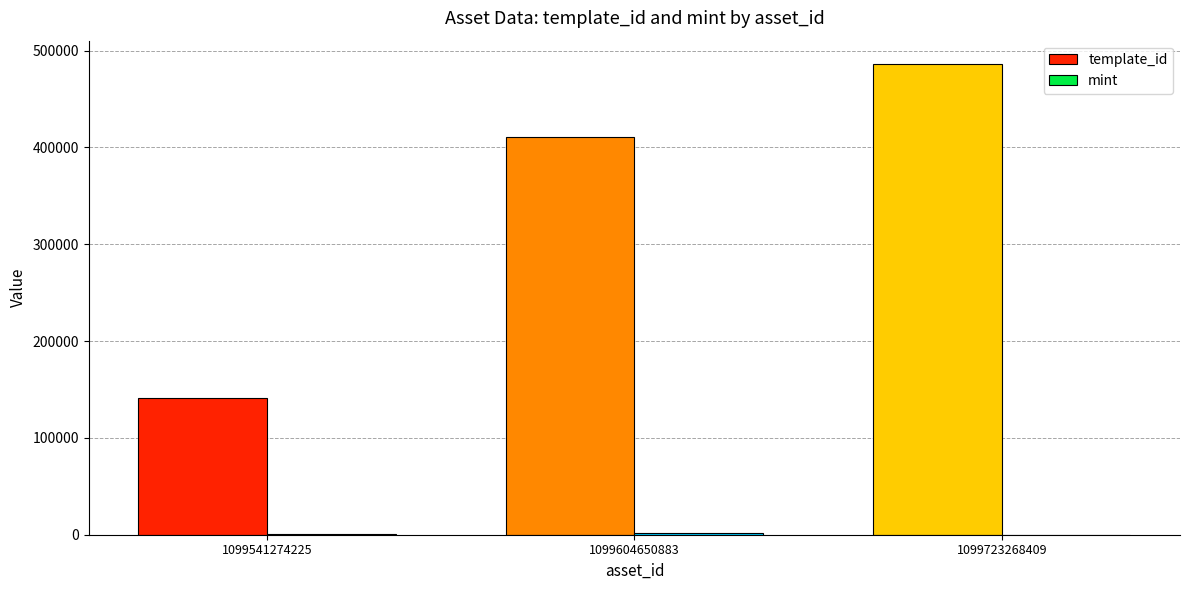

Between 1099541274225 and 1099604650883, which series saw the biggest shift?

template_id